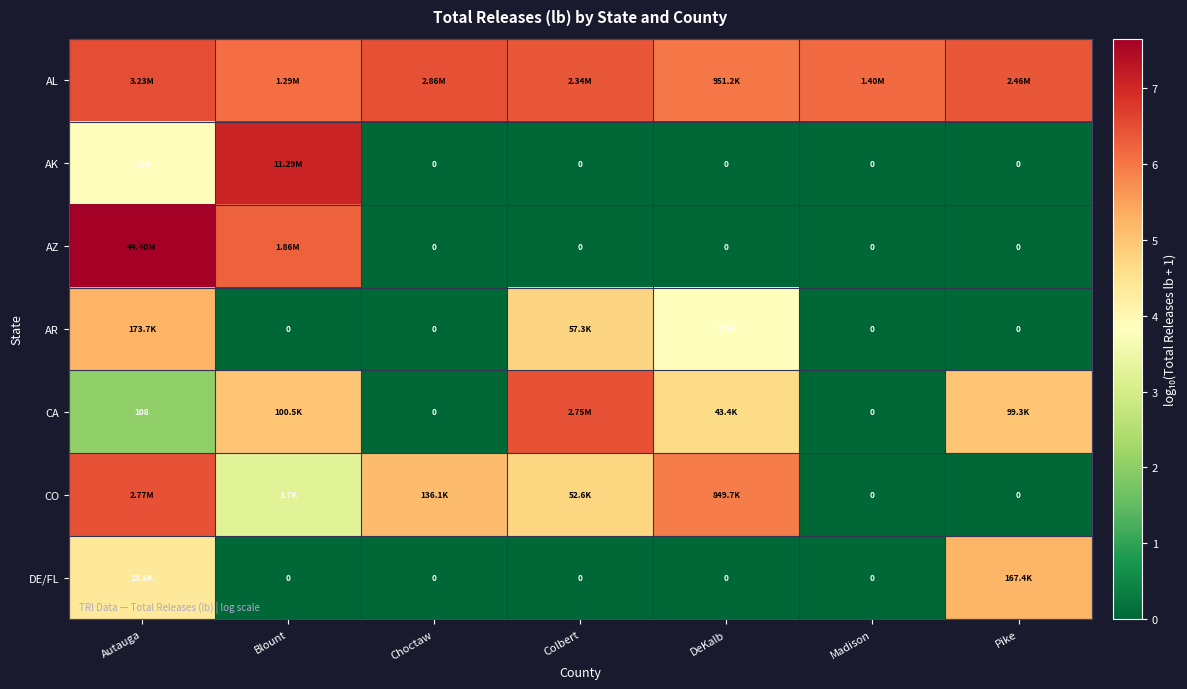

The AL series shows 6.4 at Colbert. True or false?

True